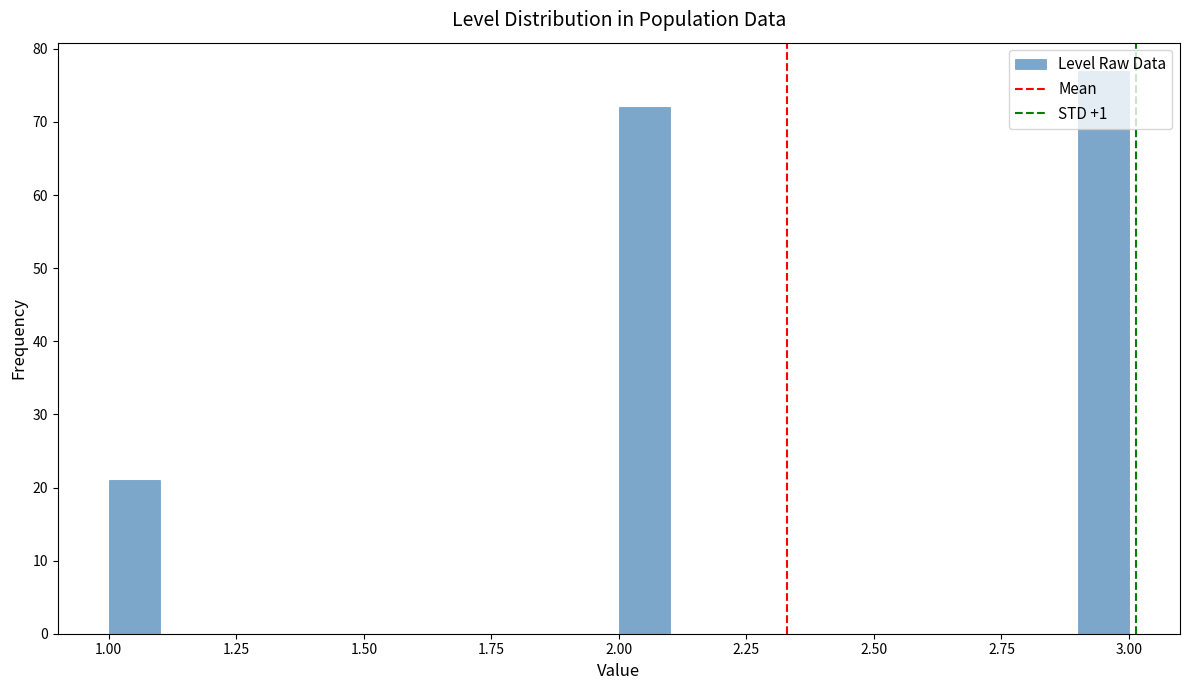

Around what value on the x-axis is the tallest bar? Give the approximate position of its centre, as read against the axis.

2.95